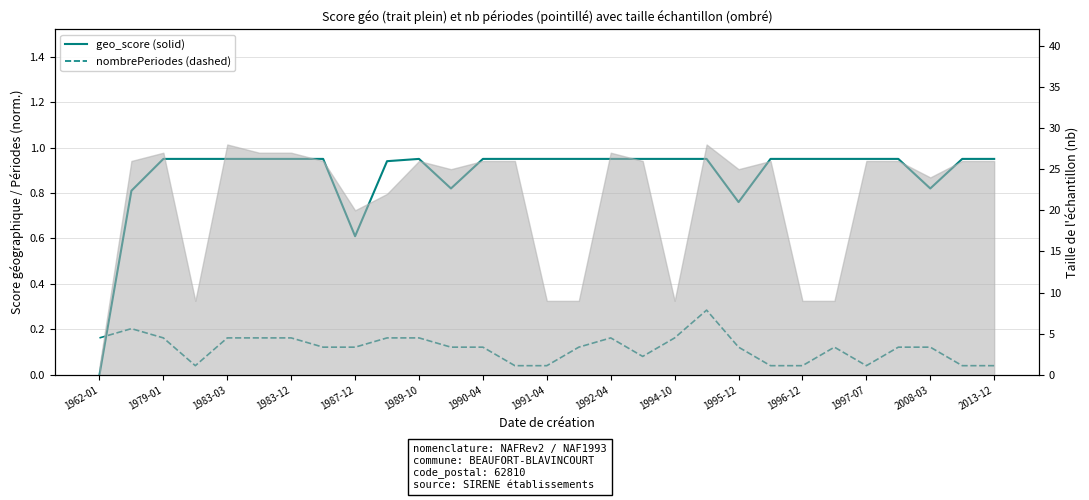

Is the value of nombrePeriodes (normalisé) at 1979-01 greater than the value of geo_score at 1987-12?

No